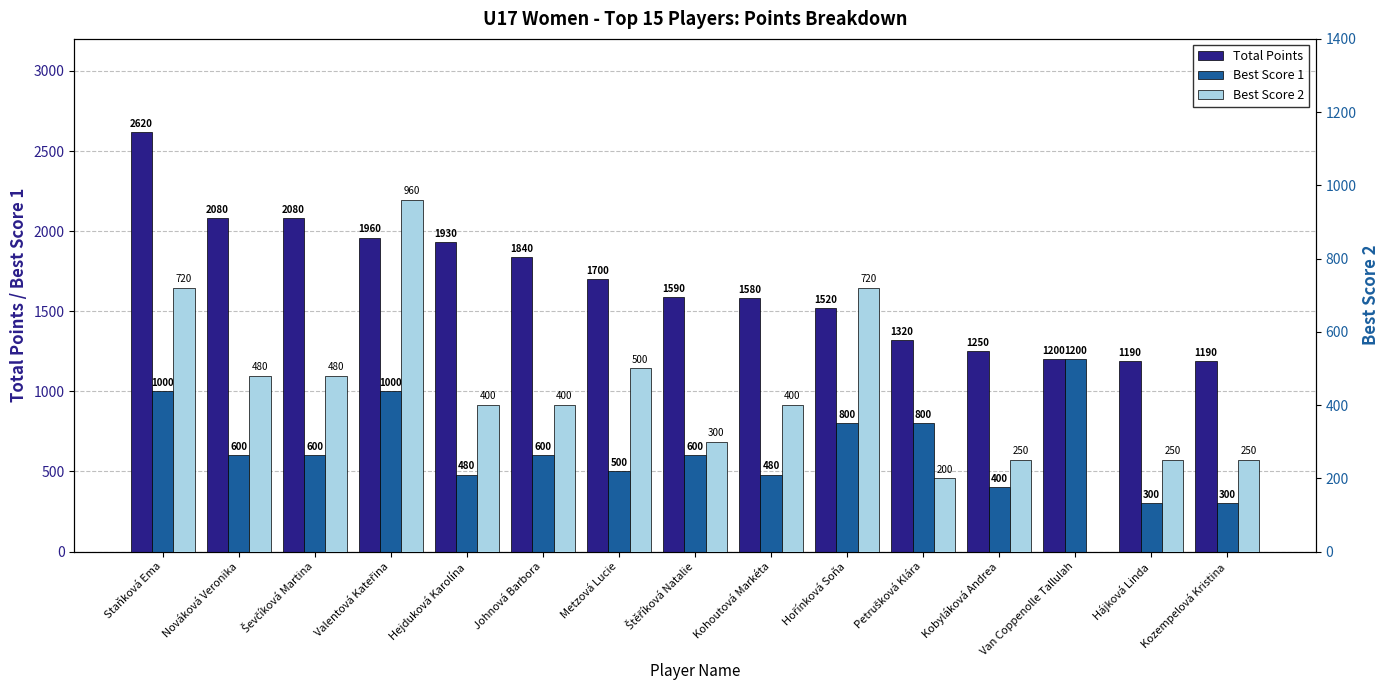

At which category is the sum across all series the highest?

Staňková Ema